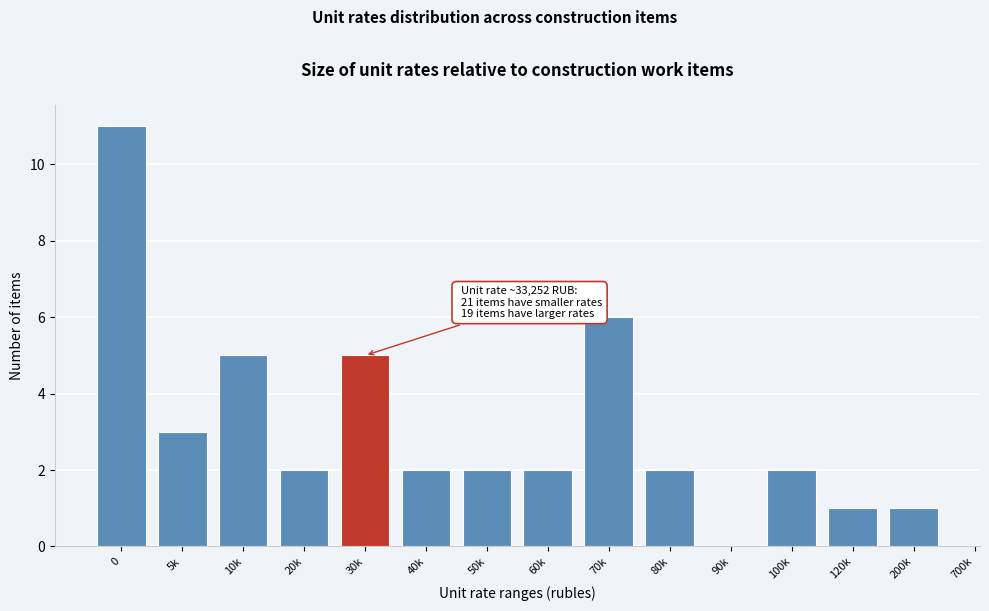

Reading right to left, list all the values displayed in this chart.

200k=1	120k=1	100k=2	90k=0	80k=2	70k=6	60k=2	50k=2	40k=2	30k=5	20k=2	10k=5	5k=3	0=11